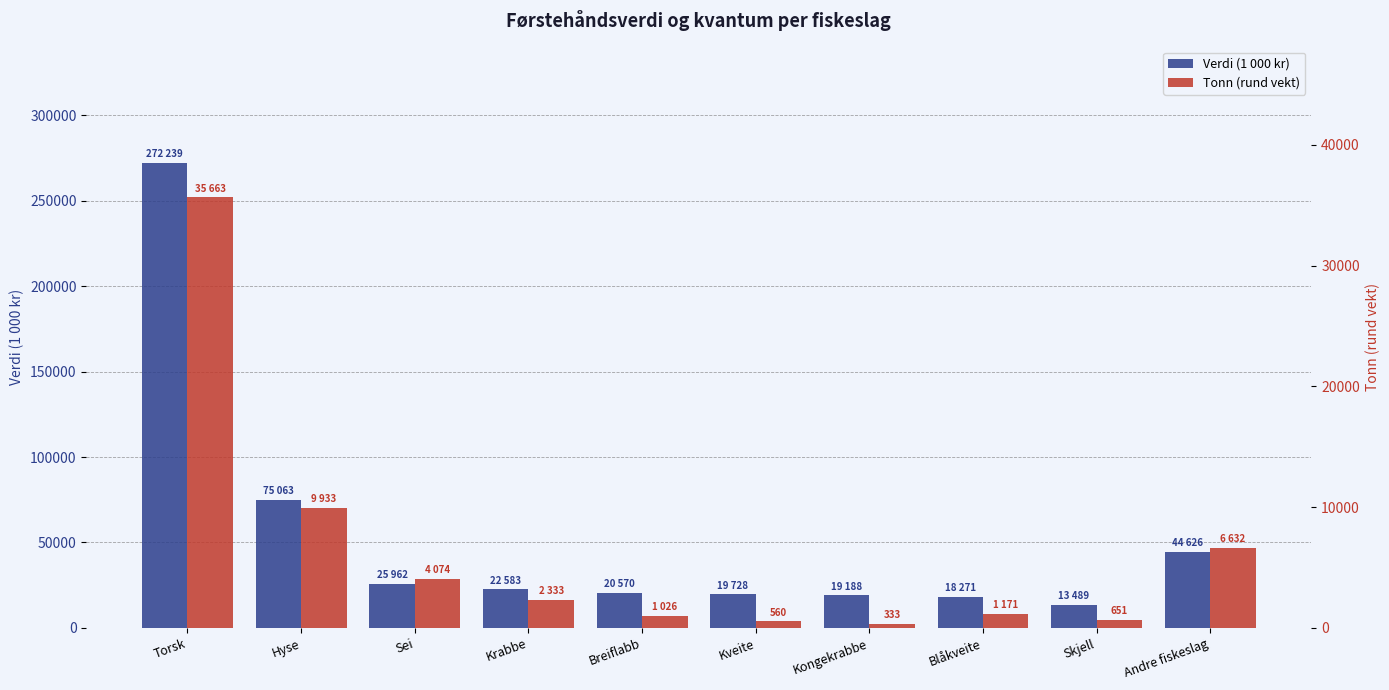

Is the value of Tonn (rund vekt) at Torsk greater than the value of Verdi (1 000 kr) at Skjell?

Yes